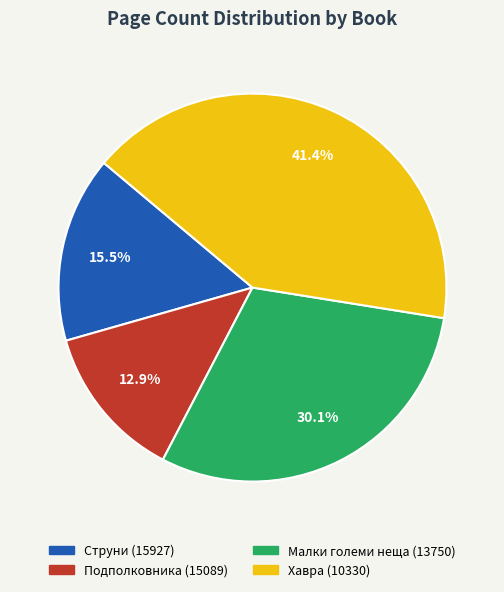

Does Струни (15927) represent more than half of the total?

No